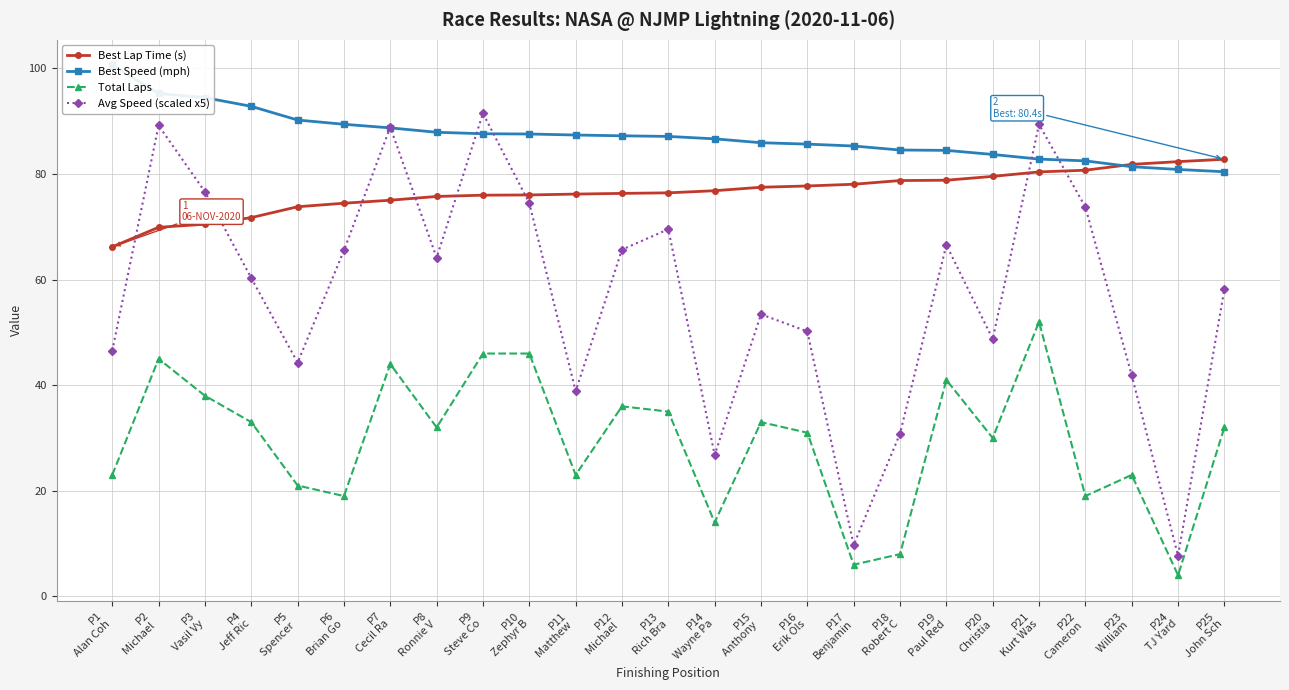

List the series in order of their overall mean, lowest first.

Total Laps, Avg Speed (scaled x5), Best Lap Time (s), Best Speed (mph)